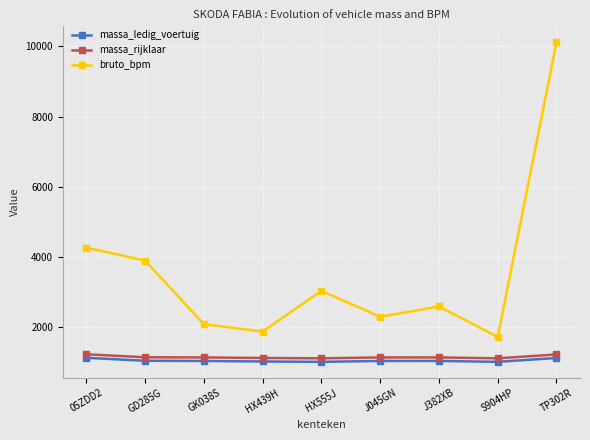

What is the spread (max minus min) of values at GK038S?

1048